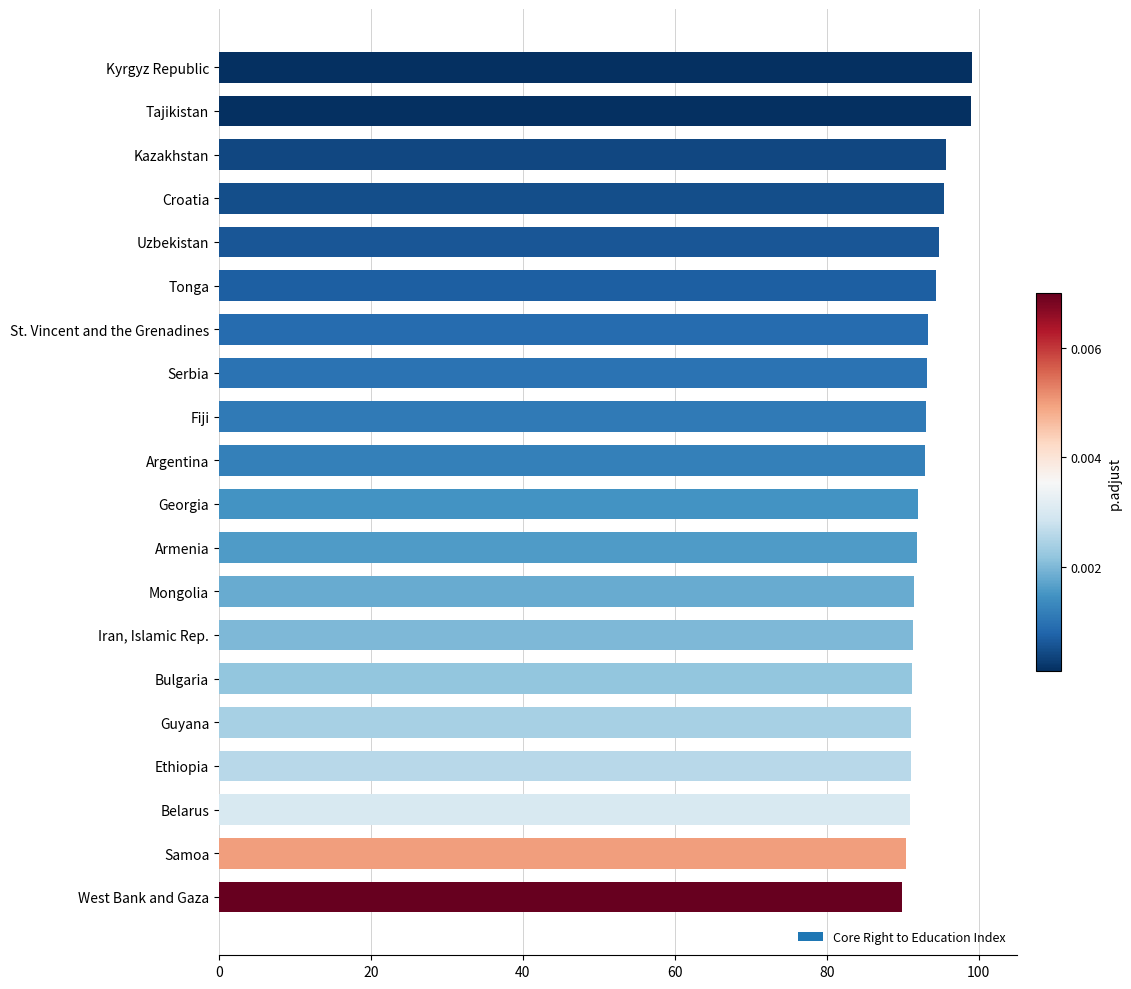

The value at St. Vincent and the Grenadines is 130.5. True or false?

False